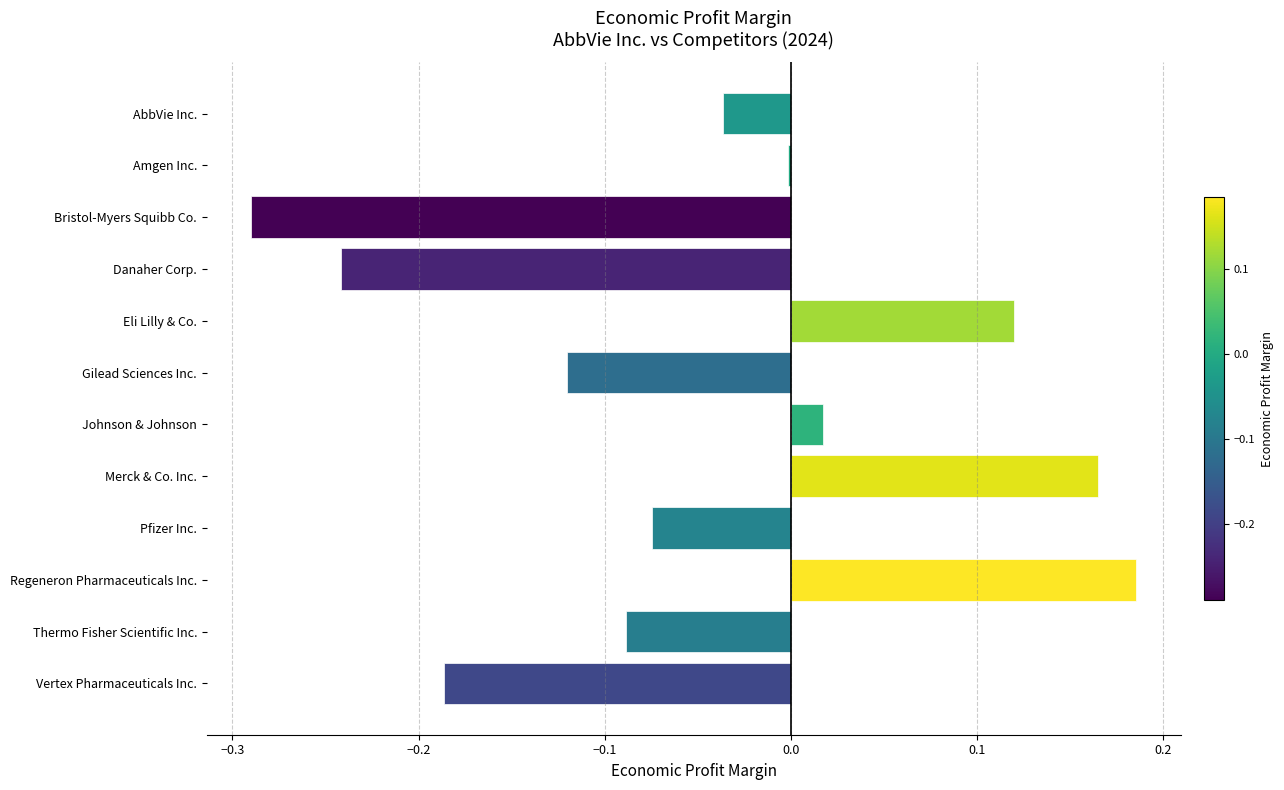

Which has a higher value, Gilead Sciences Inc. or Pfizer Inc.?

Pfizer Inc.